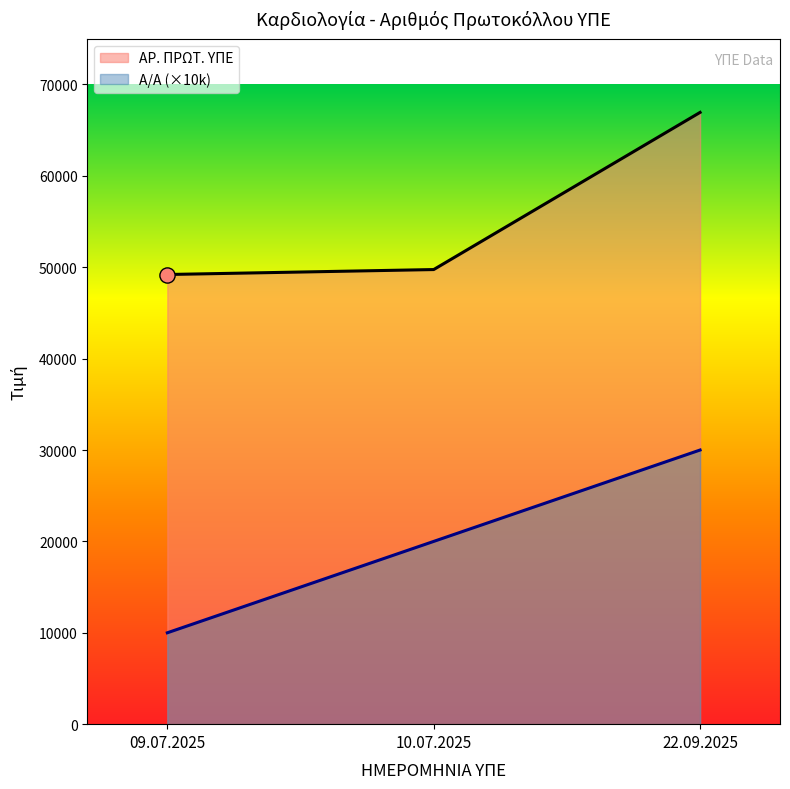

Which series contains the lowest Y value?

Α/Α